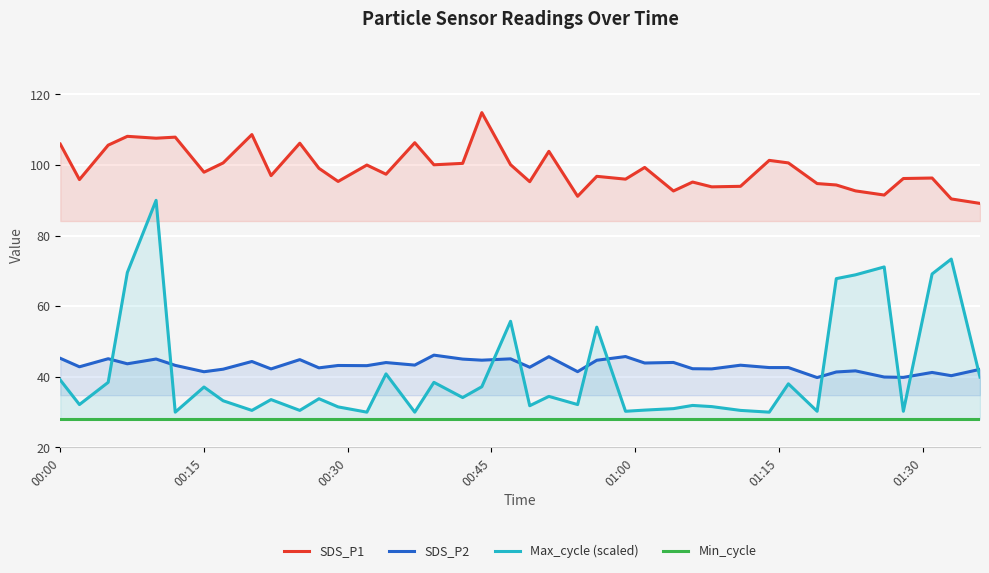

At which category does the chart reach its minimum across all series?

00:00